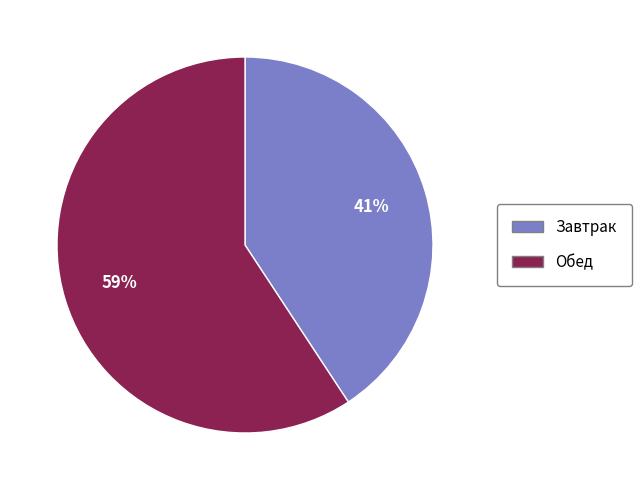

Combined, do Завтрак and Обед account for over 50%?

Yes